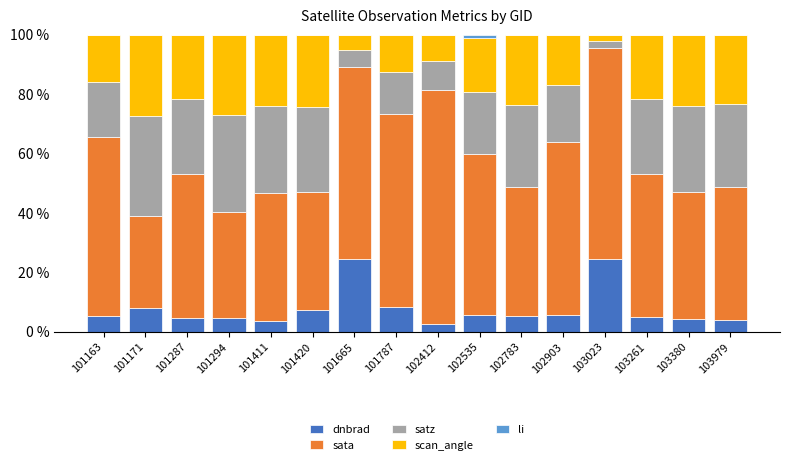

Are the bars horizontal?

No